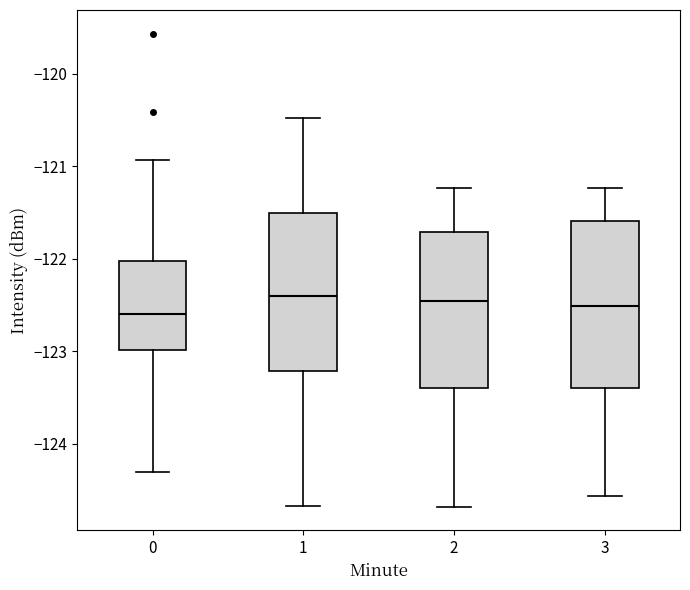

Where is the upper edge of the box at x = 3 on the y-axis? The values are not printed on the chart, so give them approximately, as read against the axis.

-121.6